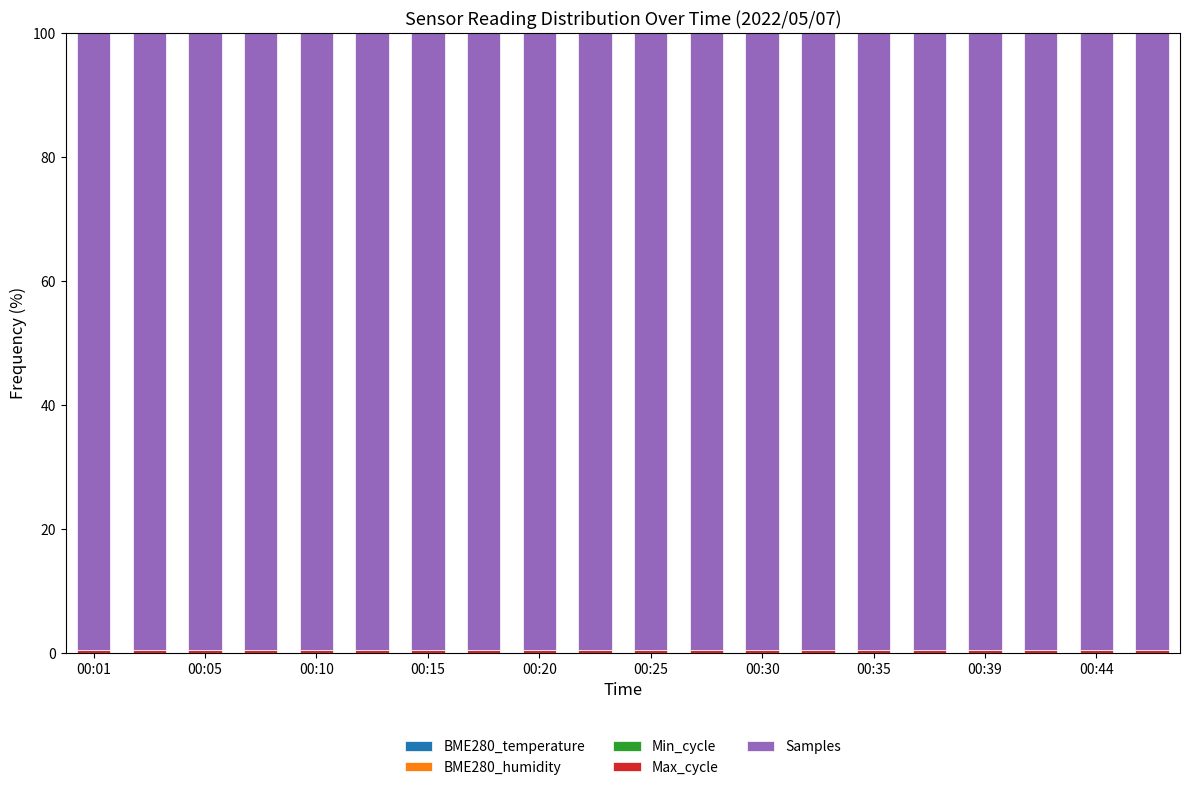

Count the Min_cycle values in the range 0 to 1.

20